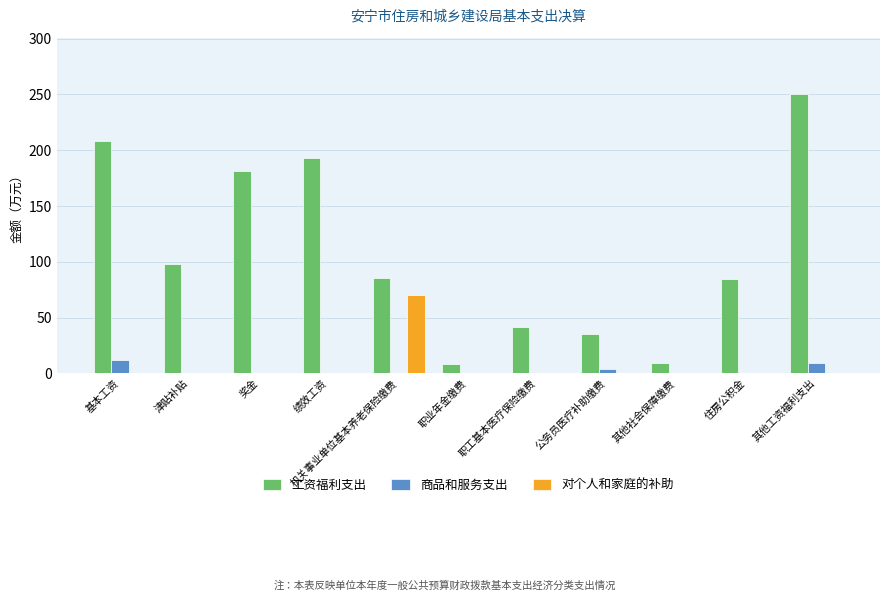

Which series has the largest total across all categories?

工资福利支出